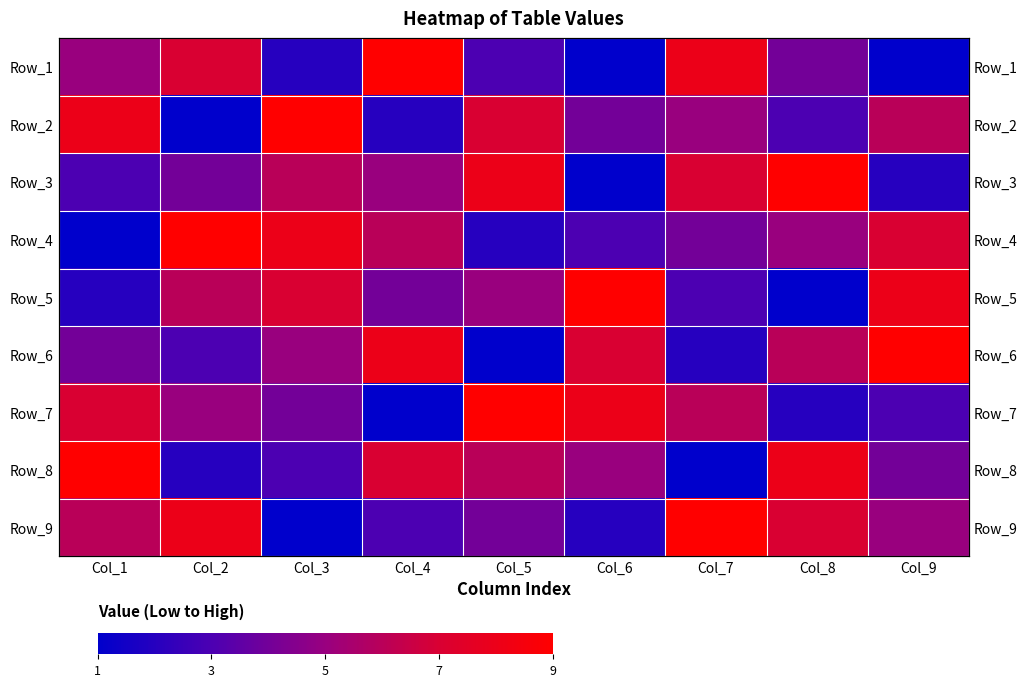

List the series in order of their peak value, highest first.

Row_1, Row_2, Row_3, Row_4, Row_5, Row_6, Row_7, Row_8, Row_9